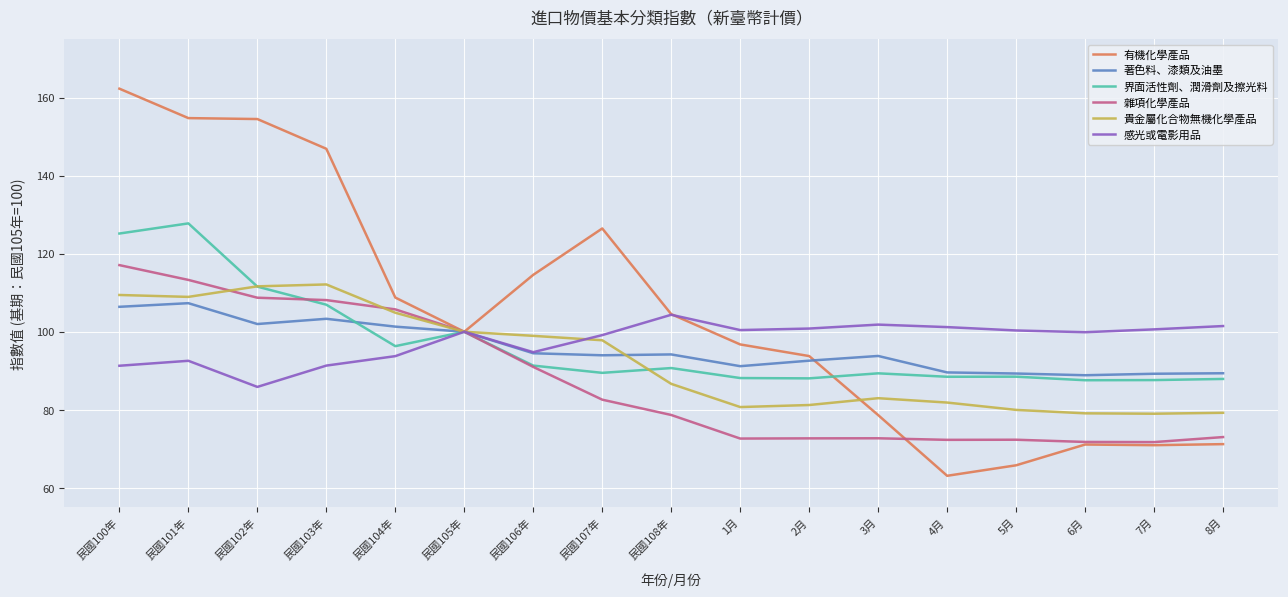

Is the value of 貴金屬化合物無機化學產品 at 1月 greater than the value of 著色料、漆類及油墨 at 民國102年?

No